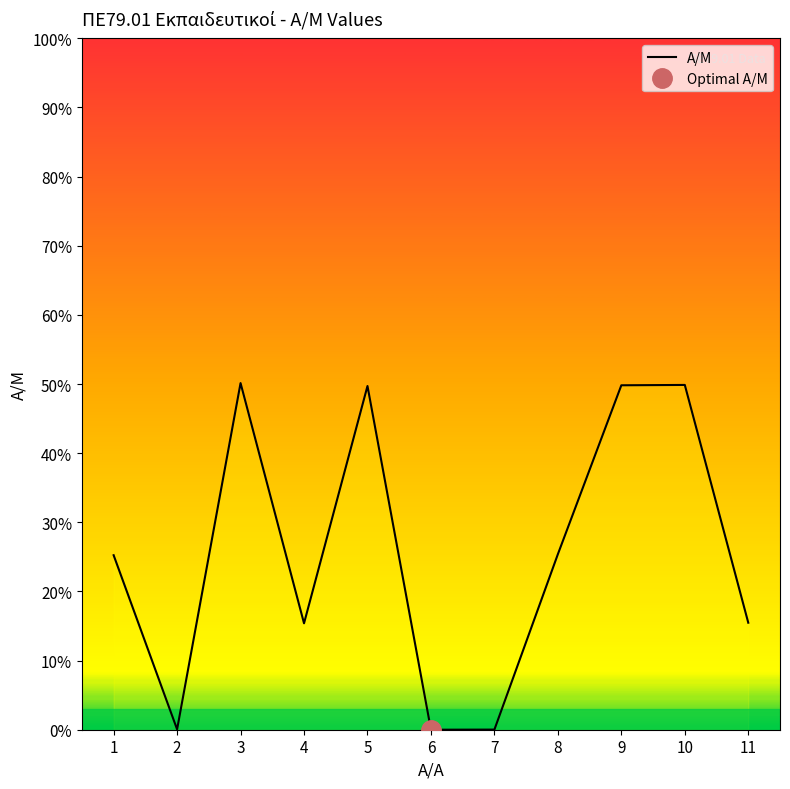

Reading left to right, transcribe all the data shown in this chart.

1=25.2	2=0.1	3=50.1	4=15.4	5=49.7	6=0.0	7=0.0	8=25.4	9=49.8	10=49.9	11=15.5